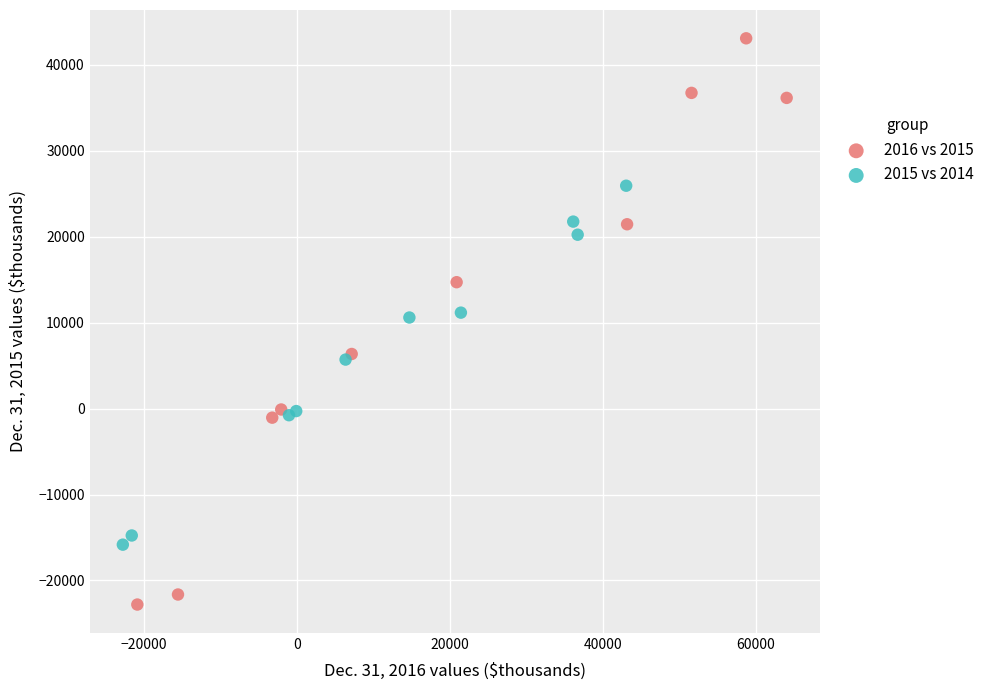

Which series contains the lowest Y value?

2016 vs 2015